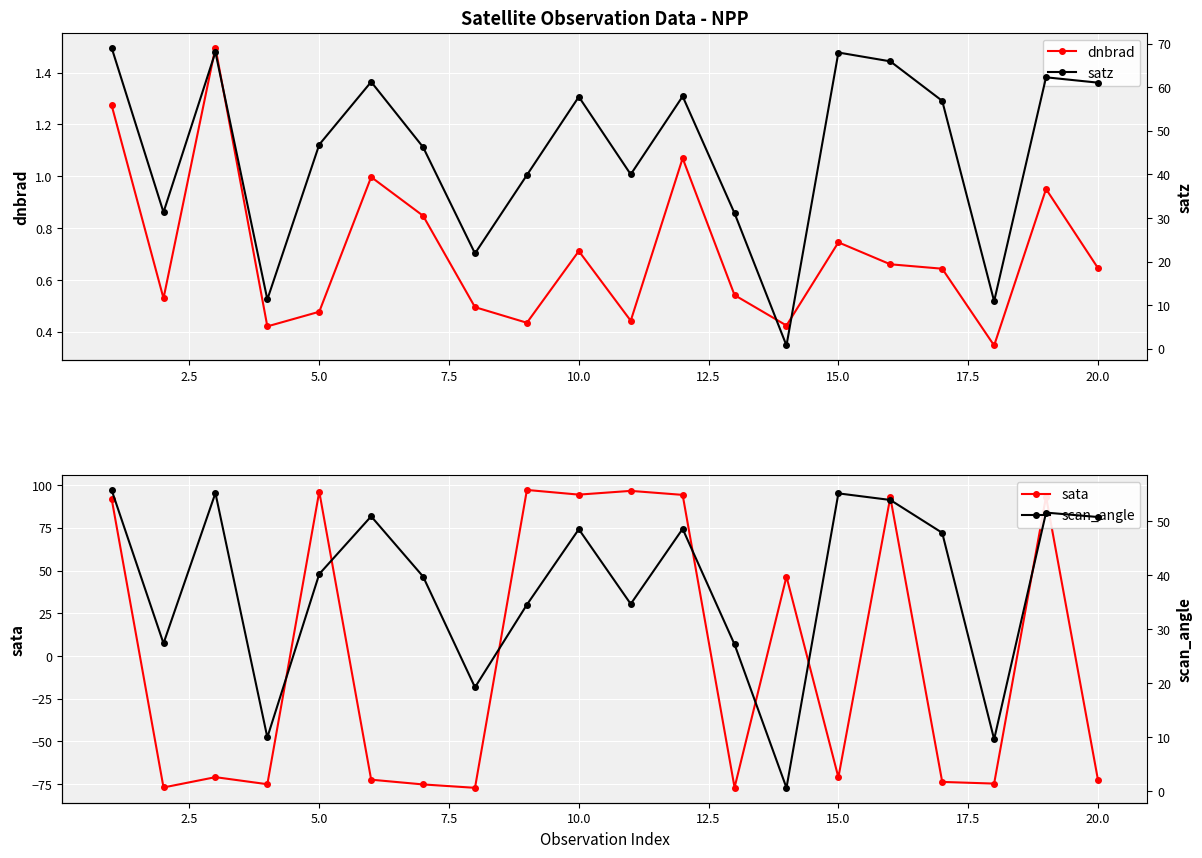

What is the maximum value for dnbrad?

1.5